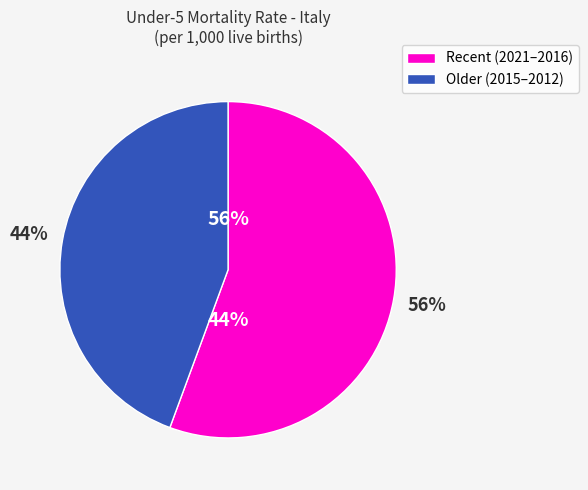

Do 2012 and 2015 together represent more than half of the pie?

No